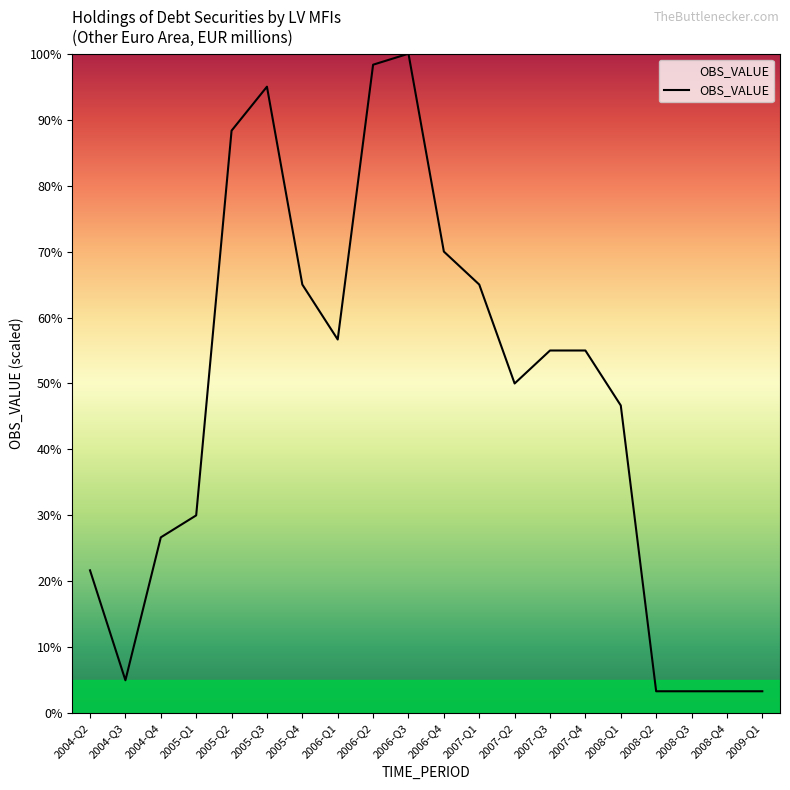

What is the difference between the values at 2008-Q1 and 2008-Q3?

43.3